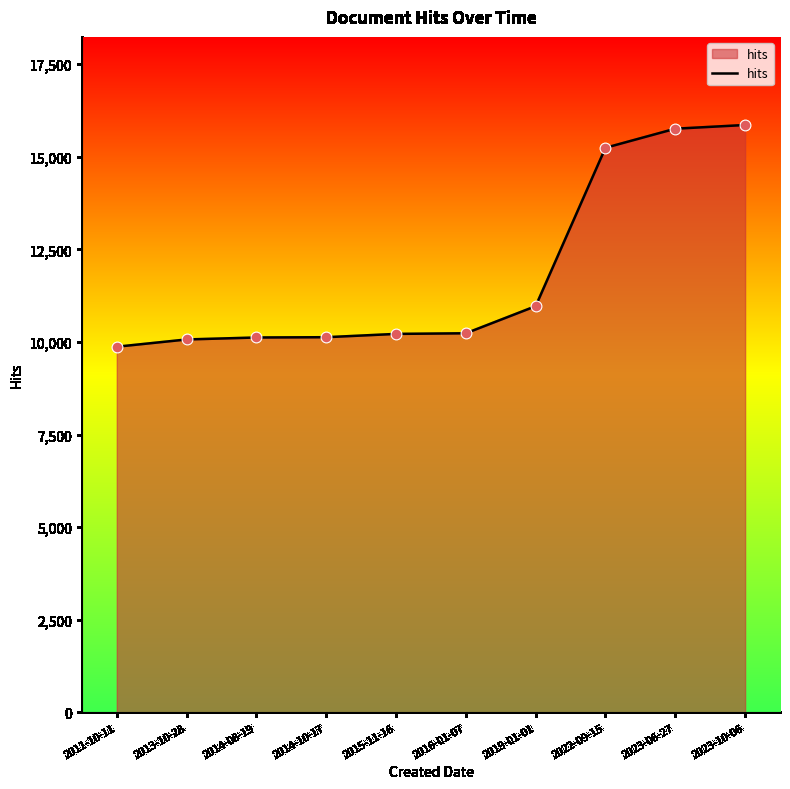

What is the change in value from 2013-10-28 to 2016-01-07?

+167